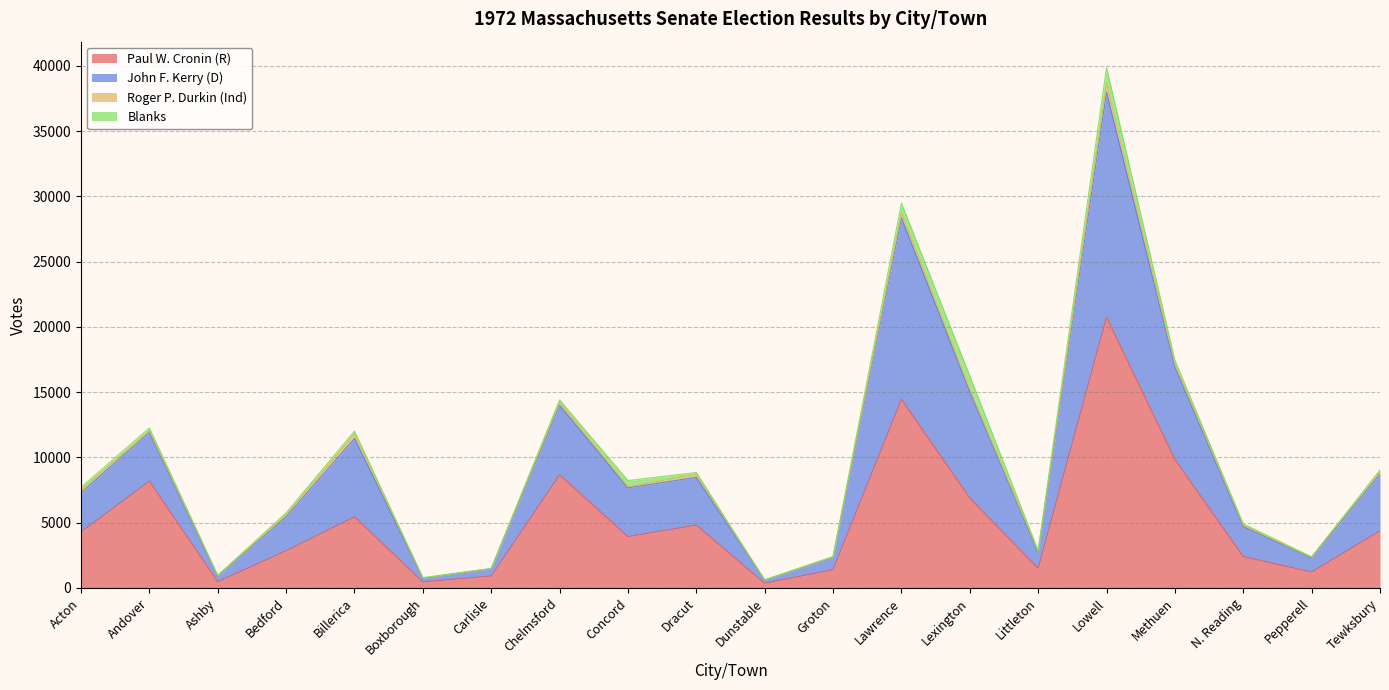

At which category is the sum across all series the highest?

Lowell